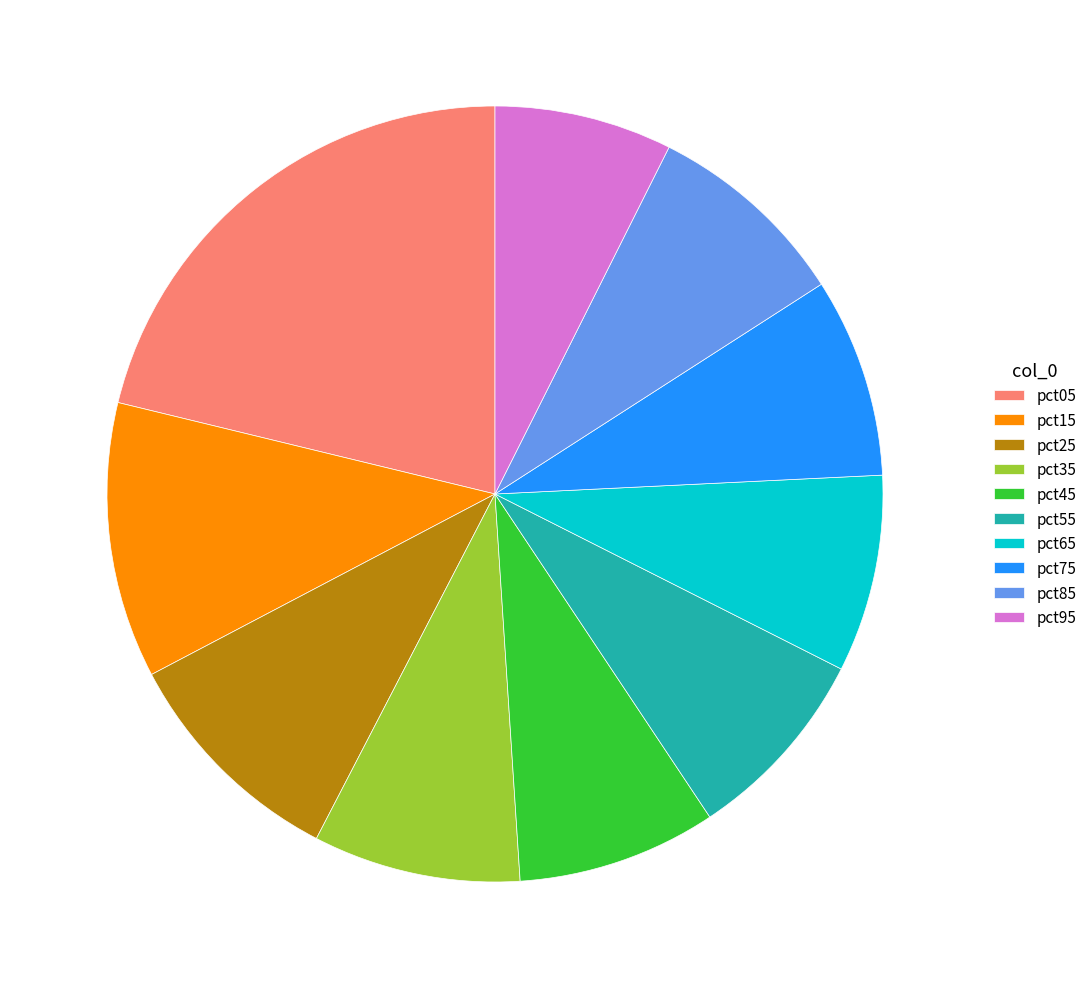

Does pct35 account for over 50% of the chart?

No